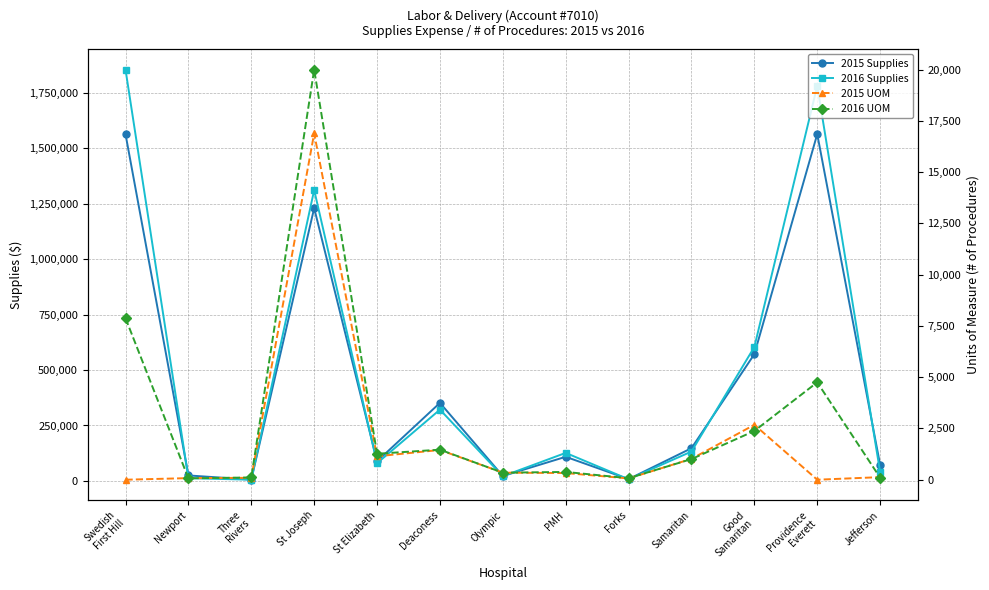

At which label does 2015 Supplies first exceed 108721?

Swedish
First Hill